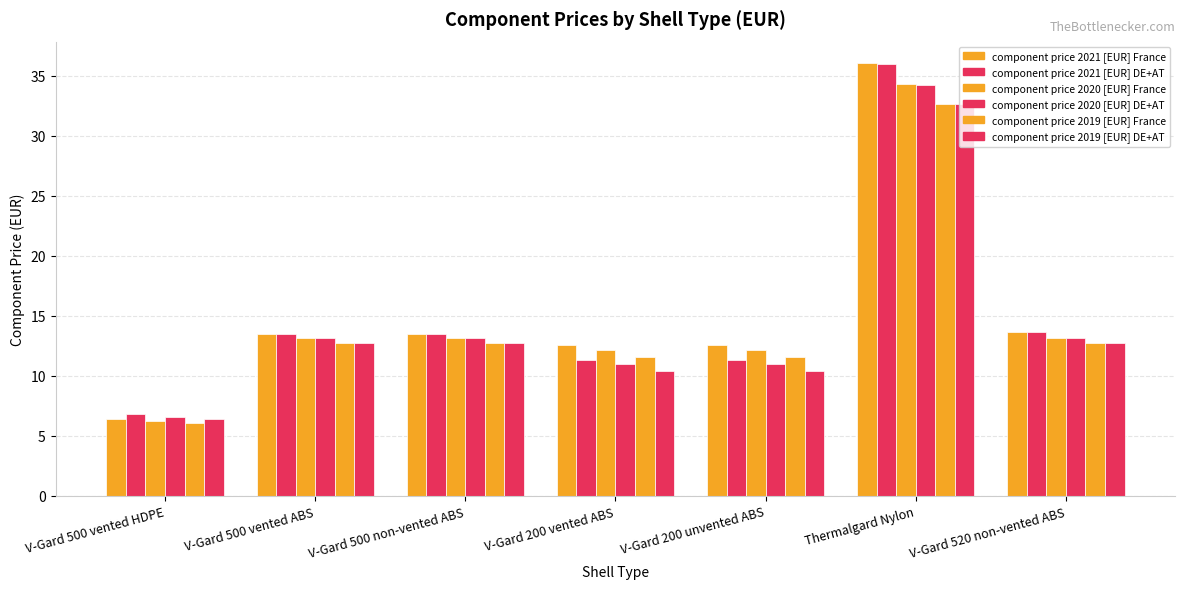

Reading left to right, what are all the values shown in this chart?

component price 2021 [EUR] France: V-Gard 500 vented HDPE=6.4	V-Gard 500 vented ABS=13.5	V-Gard 500 non-vented ABS=13.5	V-Gard 200 vented ABS=12.5	V-Gard 200 unvented ABS=12.5	Thermalgard Nylon=36.1	V-Gard 520 non-vented ABS=13.6
component price 2021 [EUR] DE+AT: V-Gard 500 vented HDPE=6.8	V-Gard 500 vented ABS=13.5	V-Gard 500 non-vented ABS=13.5	V-Gard 200 vented ABS=11.3	V-Gard 200 unvented ABS=11.3	Thermalgard Nylon=36.0	V-Gard 520 non-vented ABS=13.6
component price 2020 [EUR] France: V-Gard 500 vented HDPE=6.3	V-Gard 500 vented ABS=13.1	V-Gard 500 non-vented ABS=13.1	V-Gard 200 vented ABS=12.1	V-Gard 200 unvented ABS=12.1	Thermalgard Nylon=34.3	V-Gard 520 non-vented ABS=13.1
component price 2020 [EUR] DE+AT: V-Gard 500 vented HDPE=6.6	V-Gard 500 vented ABS=13.1	V-Gard 500 non-vented ABS=13.1	V-Gard 200 vented ABS=11.0	V-Gard 200 unvented ABS=11.0	Thermalgard Nylon=34.3	V-Gard 520 non-vented ABS=13.1
component price 2019 [EUR] France: V-Gard 500 vented HDPE=6.1	V-Gard 500 vented ABS=12.7	V-Gard 500 non-vented ABS=12.7	V-Gard 200 vented ABS=11.5	V-Gard 200 unvented ABS=11.5	Thermalgard Nylon=32.7	V-Gard 520 non-vented ABS=12.7
component price 2019 [EUR] DE+AT: V-Gard 500 vented HDPE=6.4	V-Gard 500 vented ABS=12.7	V-Gard 500 non-vented ABS=12.7	V-Gard 200 vented ABS=10.4	V-Gard 200 unvented ABS=10.4	Thermalgard Nylon=32.6	V-Gard 520 non-vented ABS=12.7